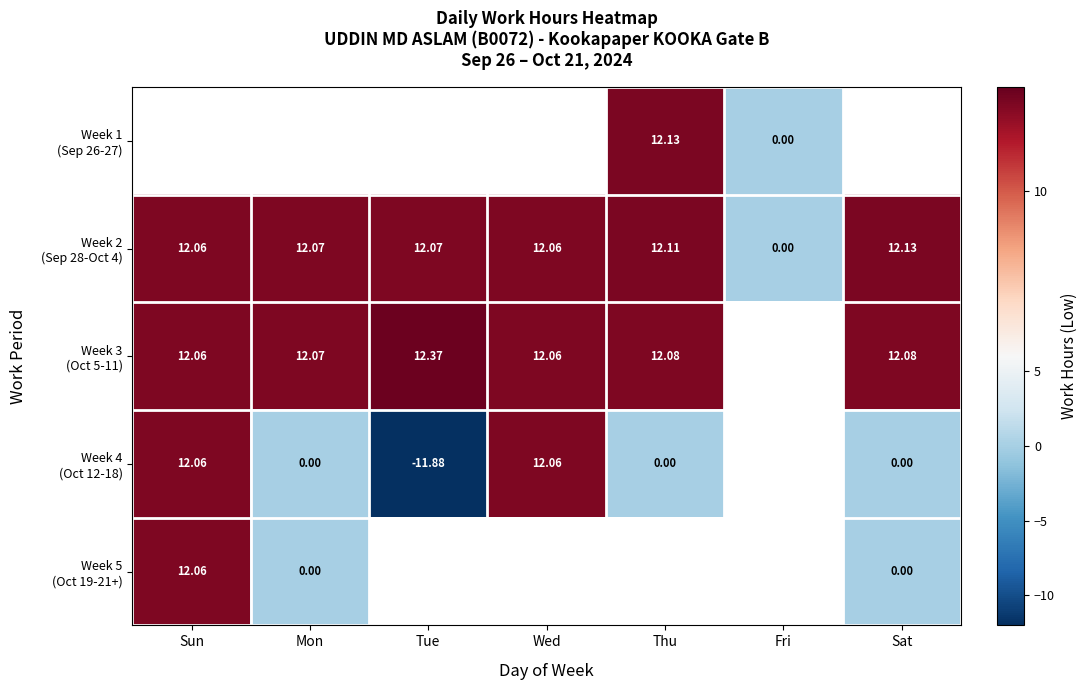

What is the average value of the Week 2 (Sep 28-Oct 4) series?

10.4